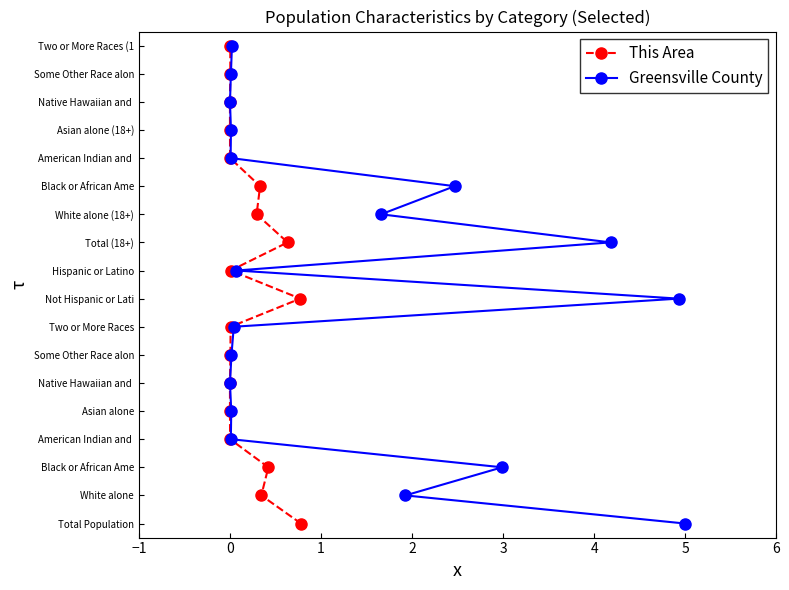

True or false: This Area and Greensville County cross at least once.

False